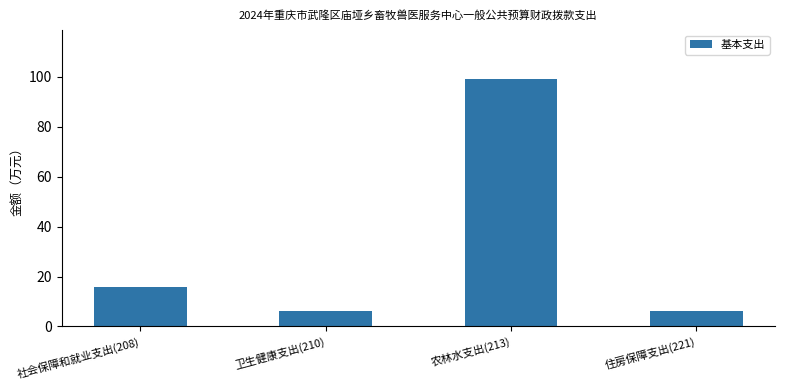

What position from the right is 住房保障支出(221)?

1